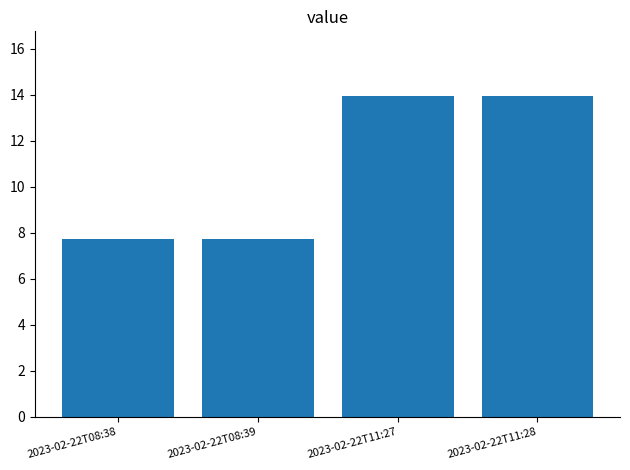

Is it true that the value at 2023-02-22T08:38 is 13.9?

False